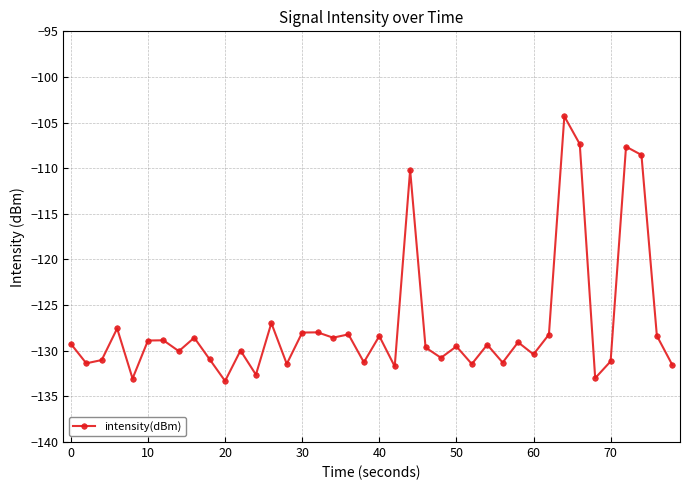

What is the average value?

-127.2